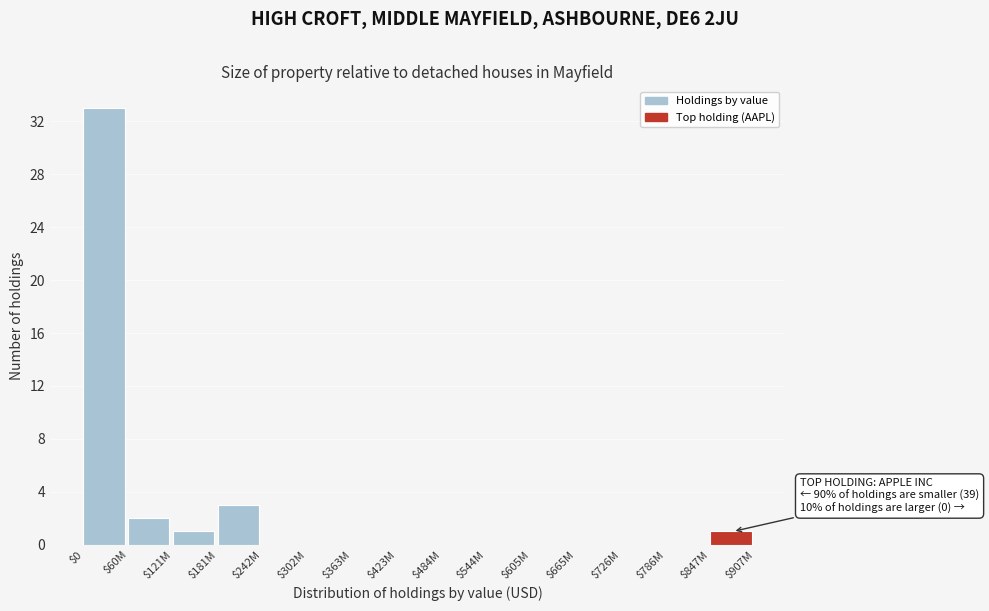

What is the sum of all values?

40